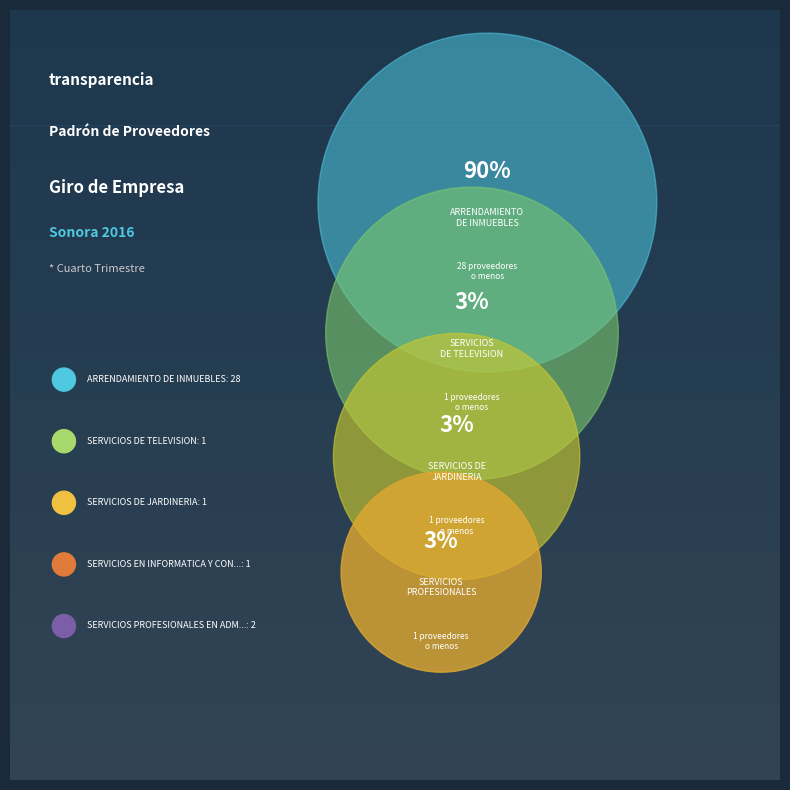

Which category accounts for the majority?

ARRENDAMIENTO DE INMUEBLES